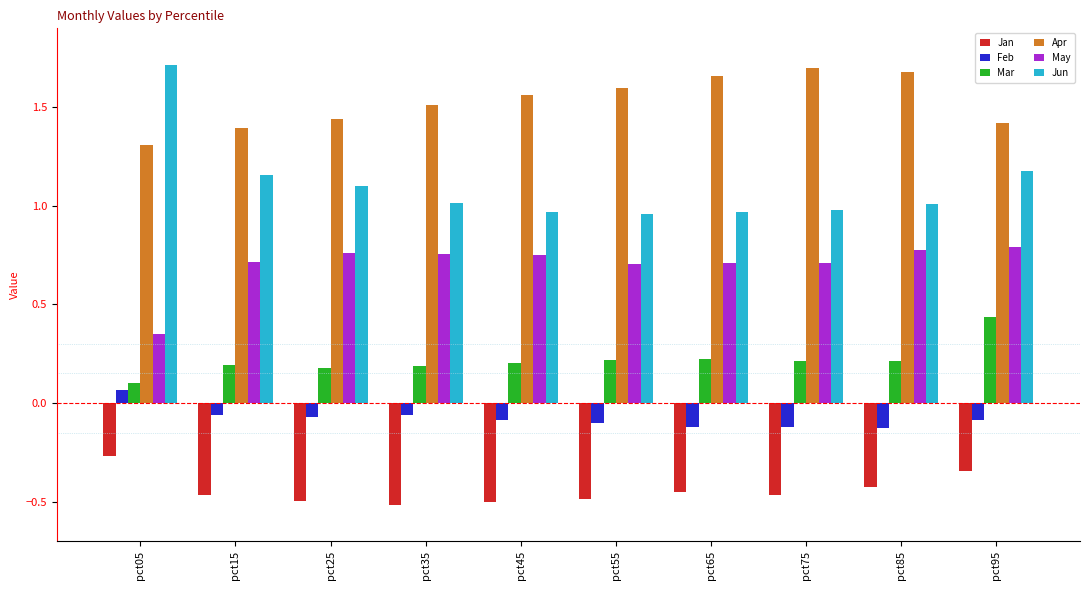

Which series has the widest spread of values?

Jun